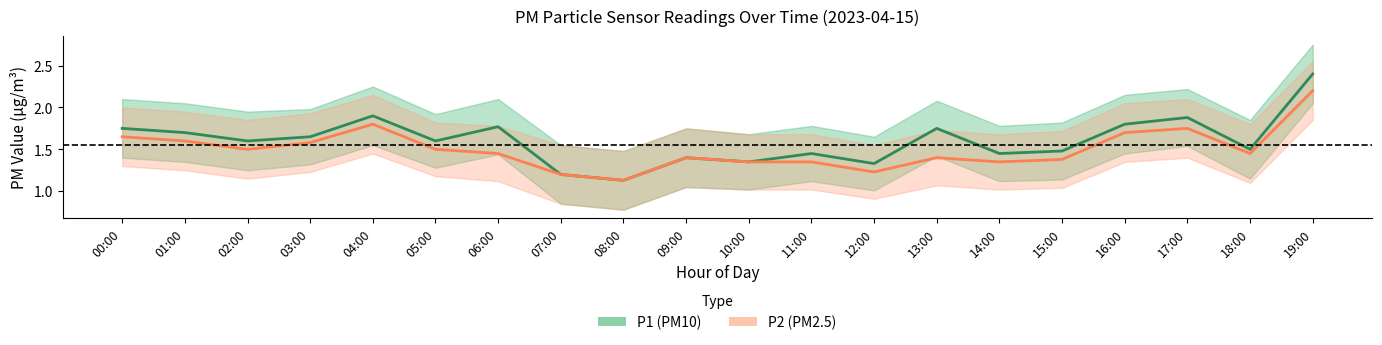

True or false: P2 (PM2.5) and P1 (PM10) intersect in this chart.

False